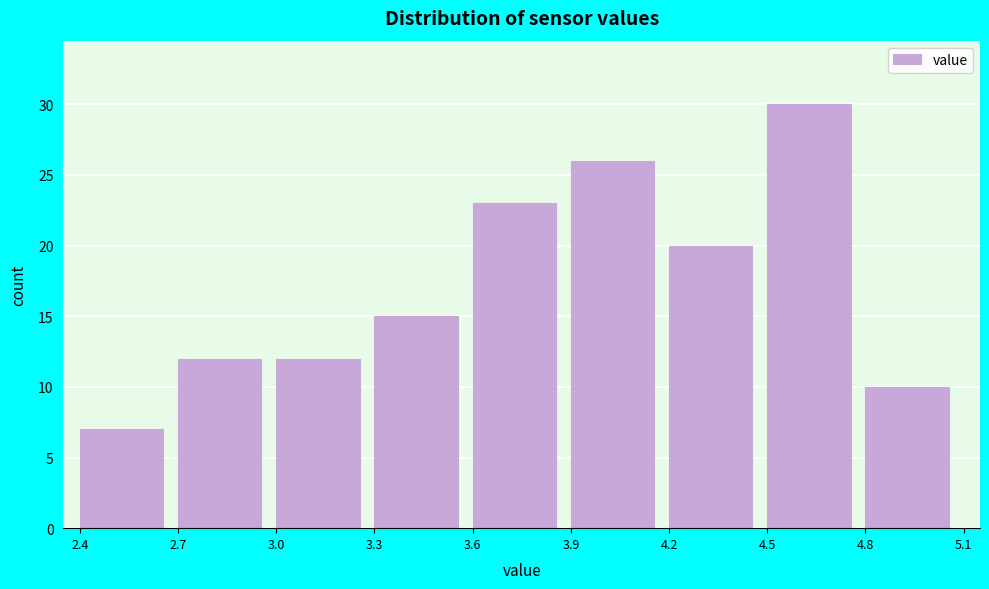

Over which range of the x-axis is the bar tallest?

4.5 to 4.8